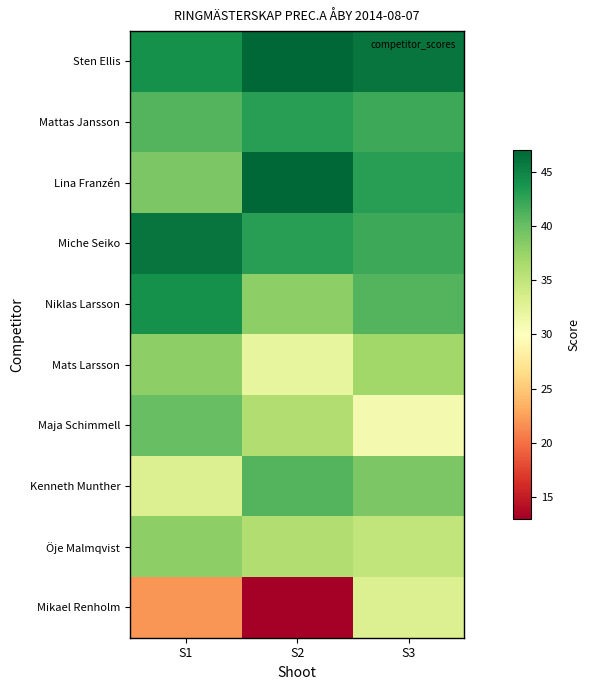

What is the difference between the highest and lowest values at S1?

24